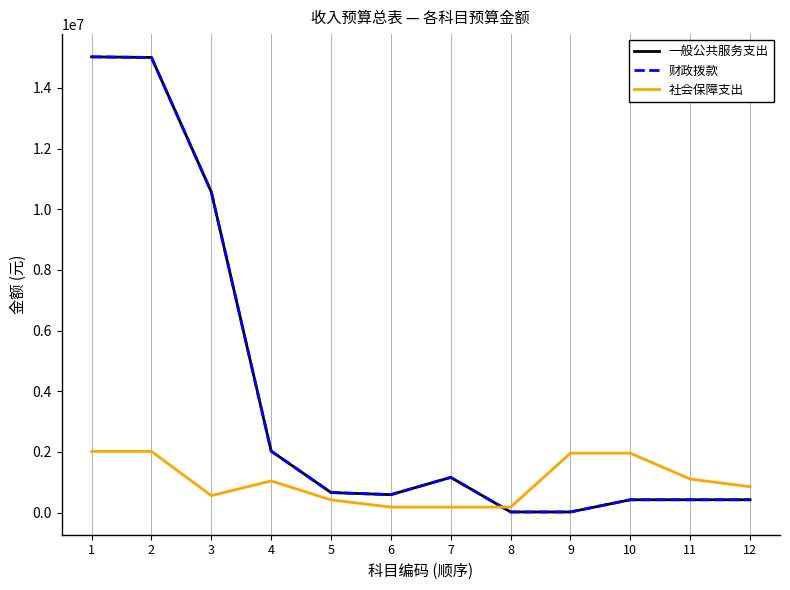

In 社会保障支出, how many points are lower than both neighbors (excluding endpoints)?

1